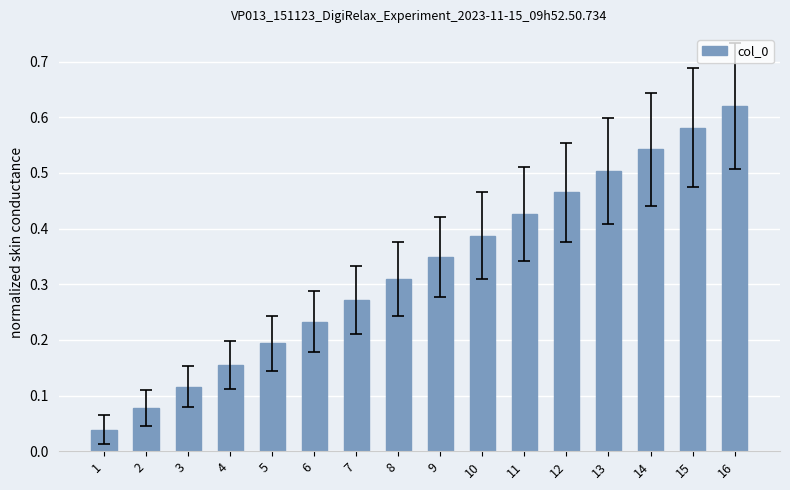

How many bars are there in total?

16